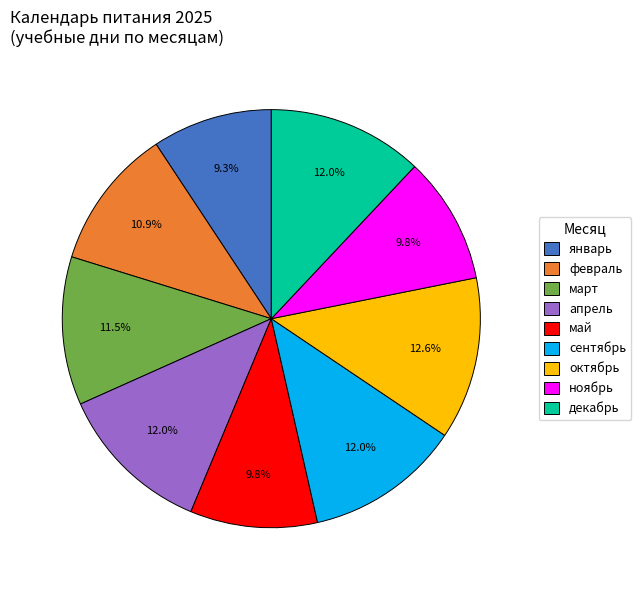

What is the largest slice in the pie chart?

октябрь